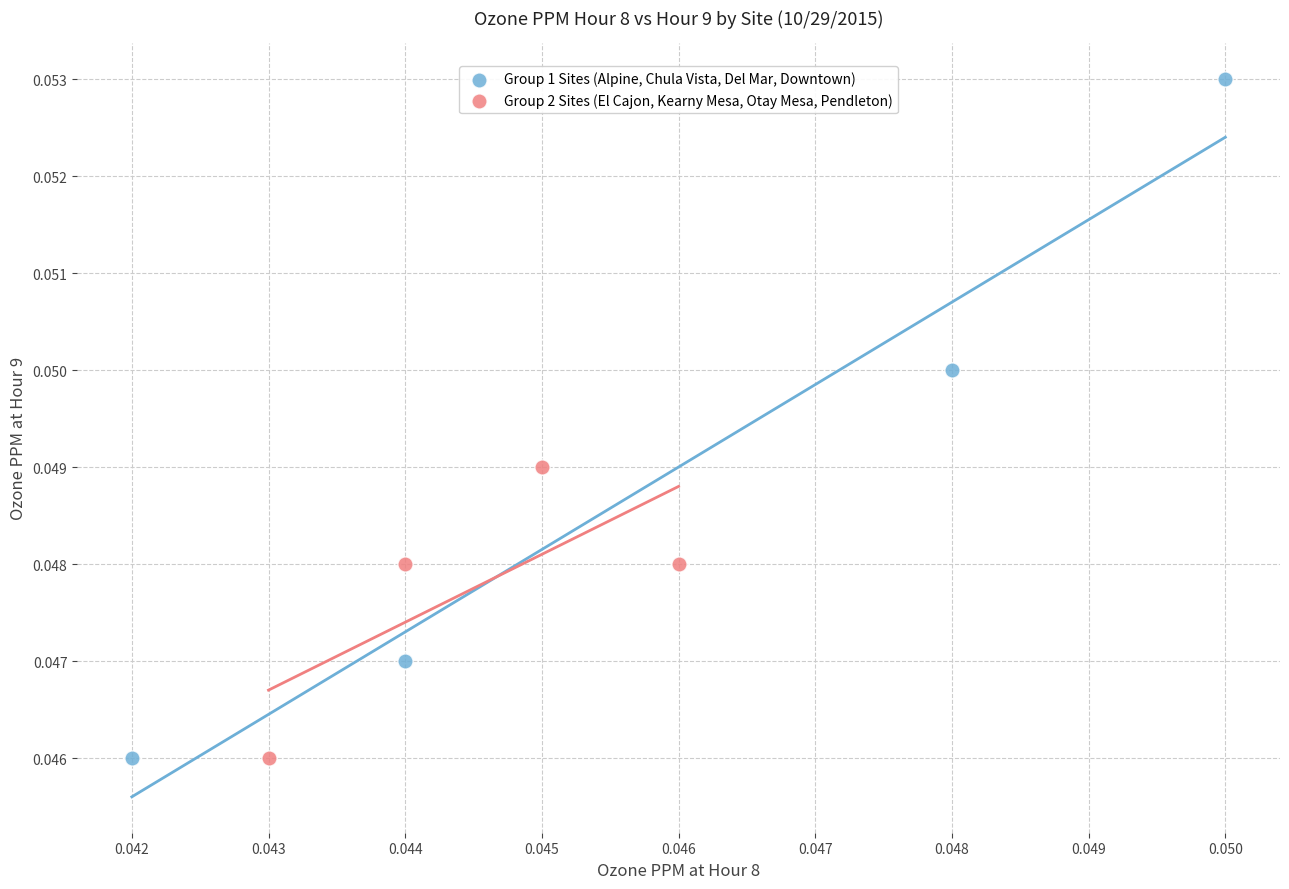

Which series contains the highest Y value?

Group 1 Sites (Alpine, Chula Vista, Del Mar, Downtown)